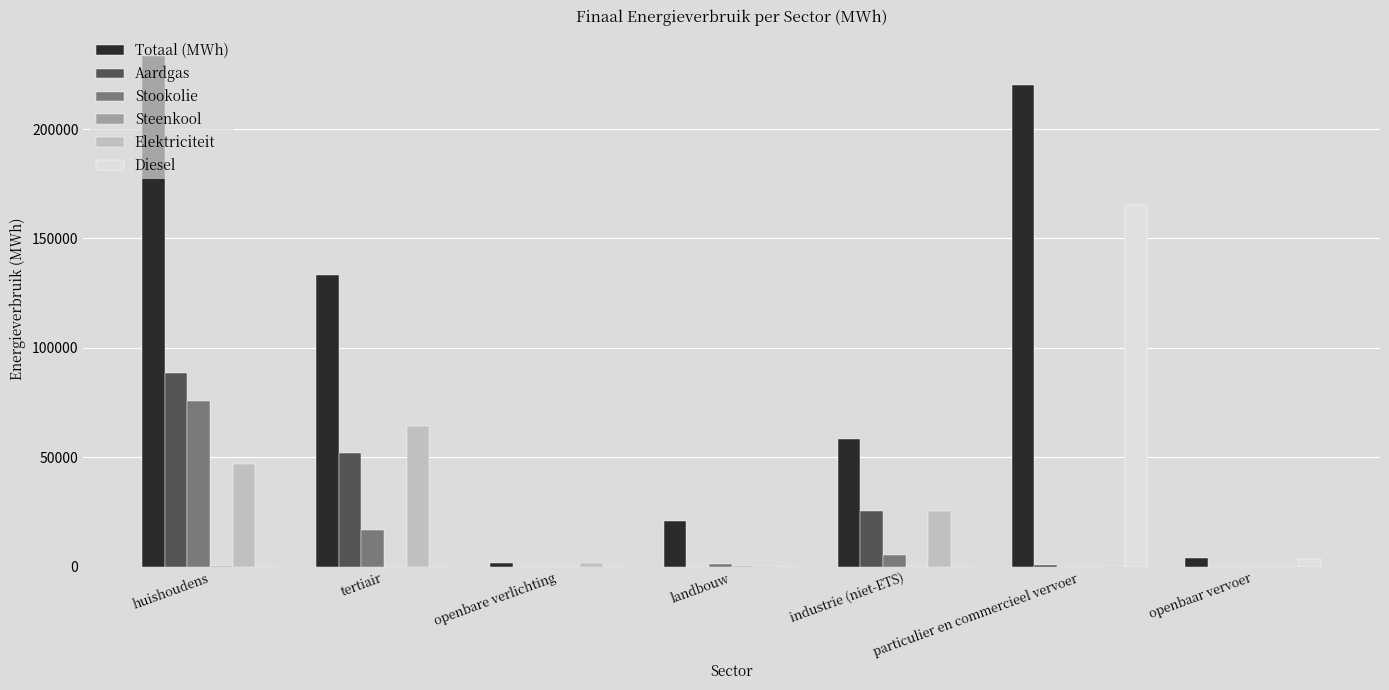

Which series changed the most between landbouw and industrie (niet-ETS)?

Totaal (MWh)